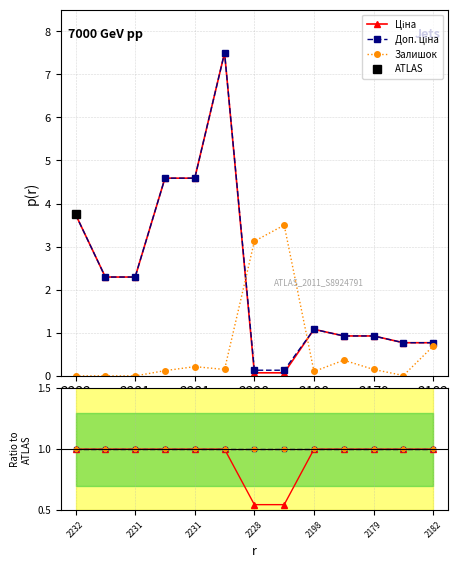

True or false: Ціна has a value of 1.7 at 2179.

False